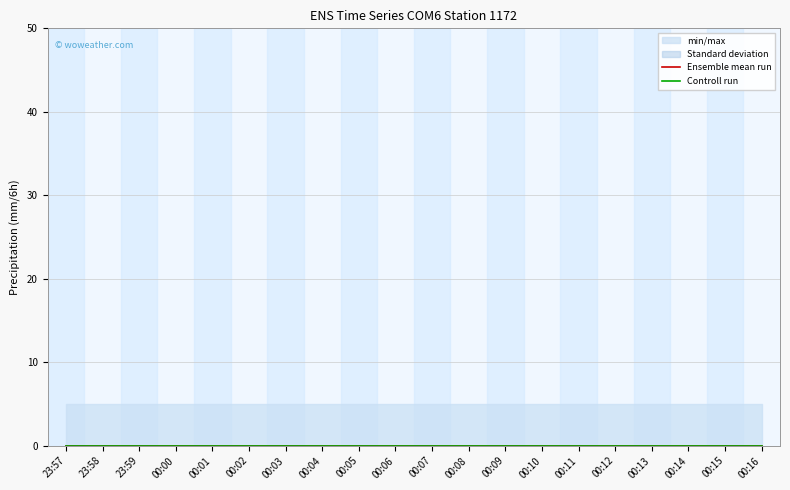

What position from the right is 00:10?

7